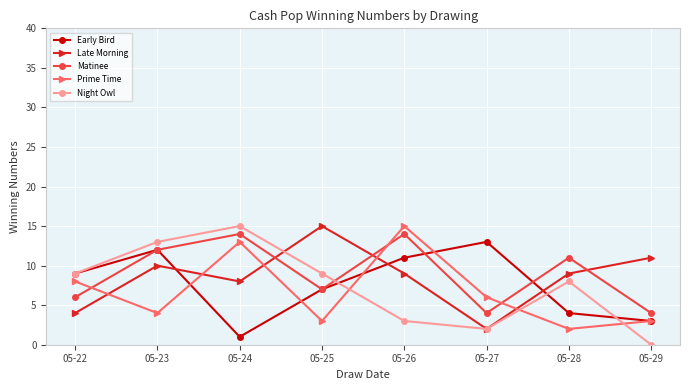

At which category does Matinee reach its first local peak?

05-24